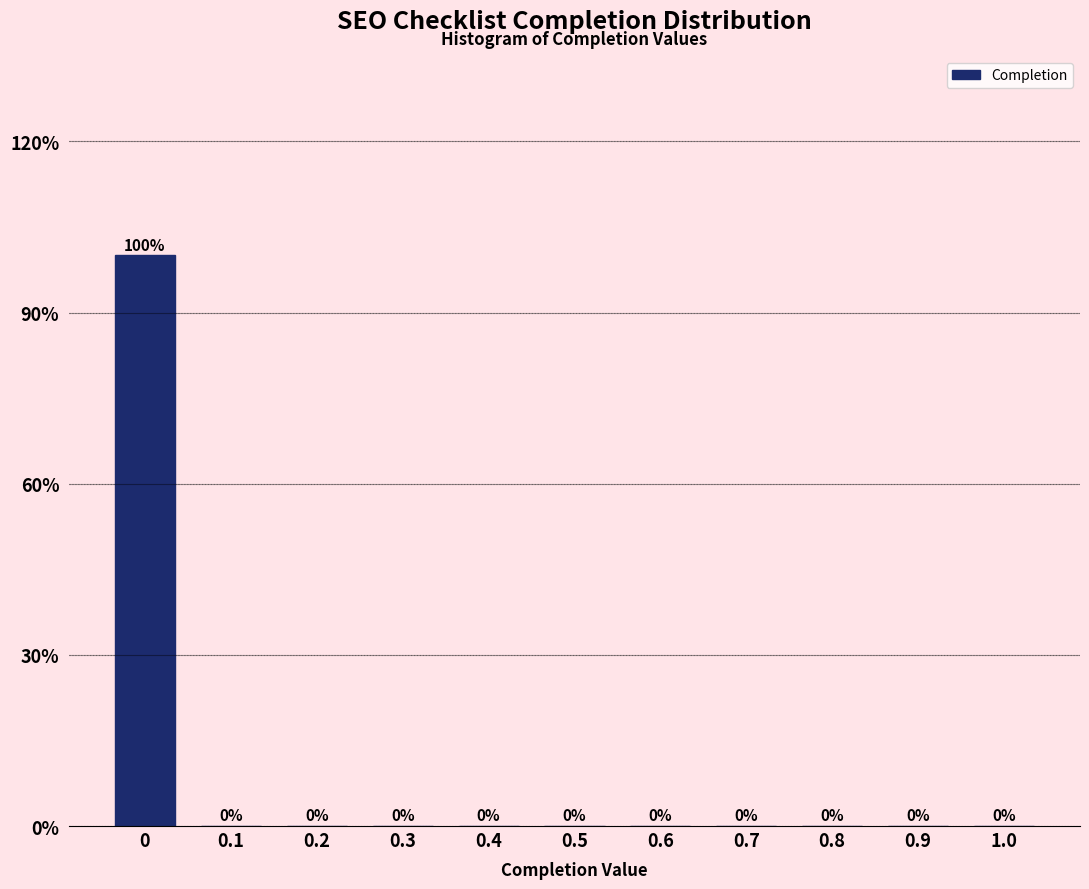

Reading left to right, what are all the values shown in this chart?

0=100	0.1=0	0.2=0	0.3=0	0.4=0	0.5=0	0.6=0	0.7=0	0.8=0	0.9=0	1.0=0